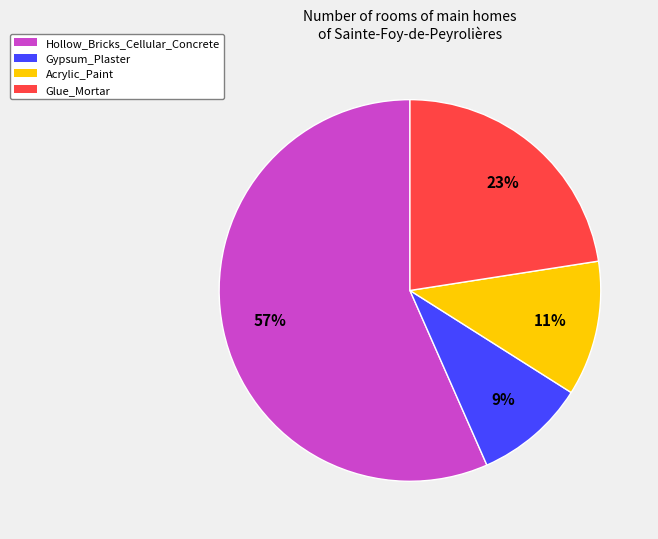

How many slices are in this pie chart?

4